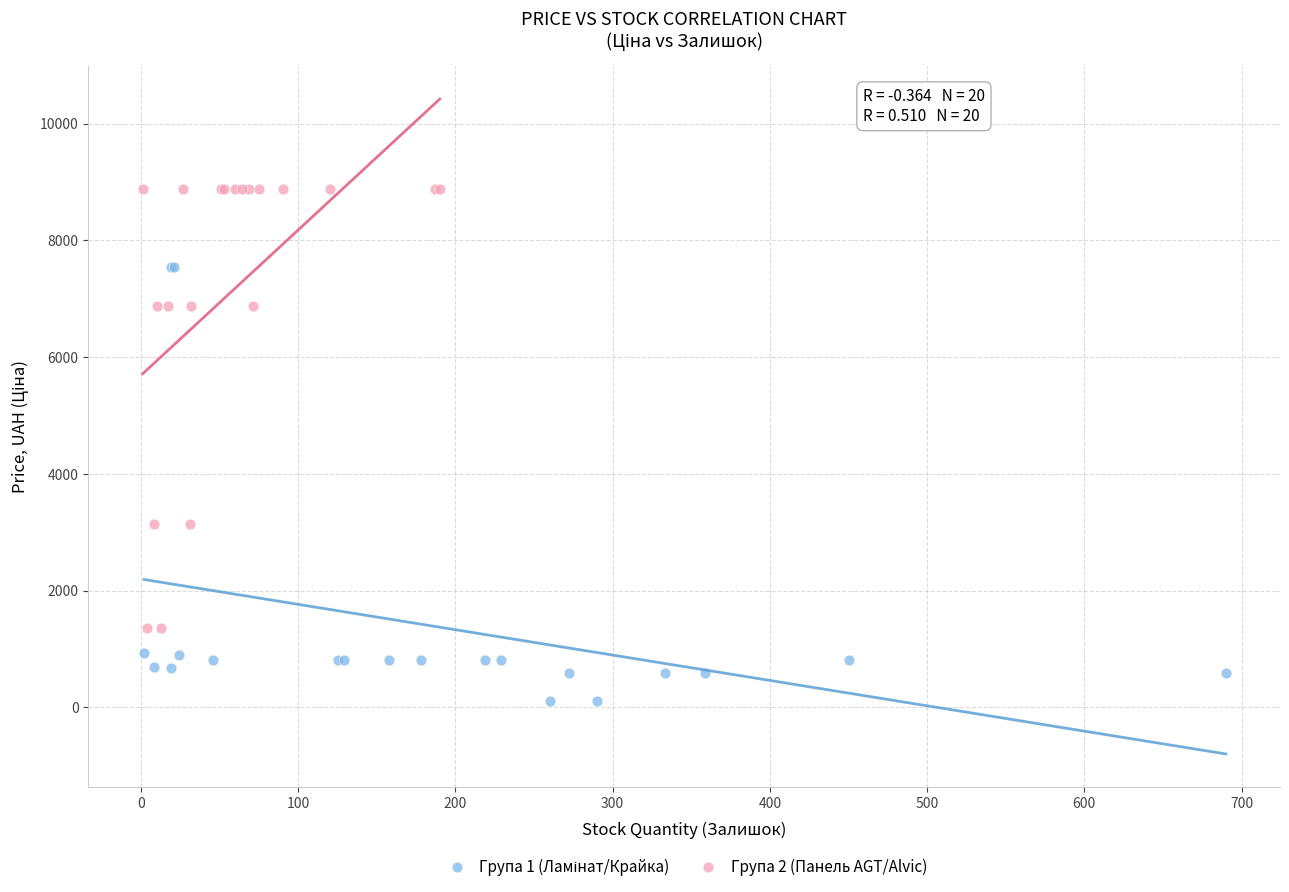

Which series reaches the maximum Y coordinate?

Група 2 (Панель AGT/Alvic)